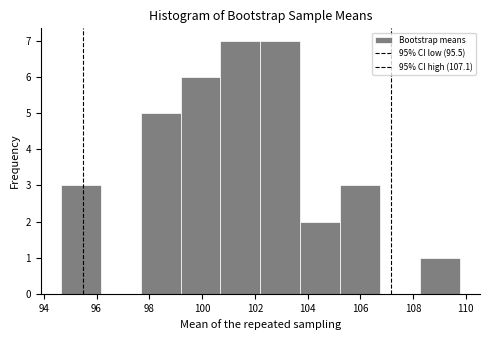

Reading left to right, transcribe this chart: for each bar, give the range it covers on the x-axis and its height. Neither the bar edges nor the heights are printed on the chart, so give them approximately, as read against the axes.

94.6 to 96.2: 3
96.2 to 97.6: 0
97.6 to 99.2: 5
99.2 to 100.6: 6
100.6 to 102.2: 7
102.2 to 103.8: 7
103.8 to 105.2: 2
105.2 to 106.8: 3
106.8 to 108.2: 0
108.2 to 109.8: 1